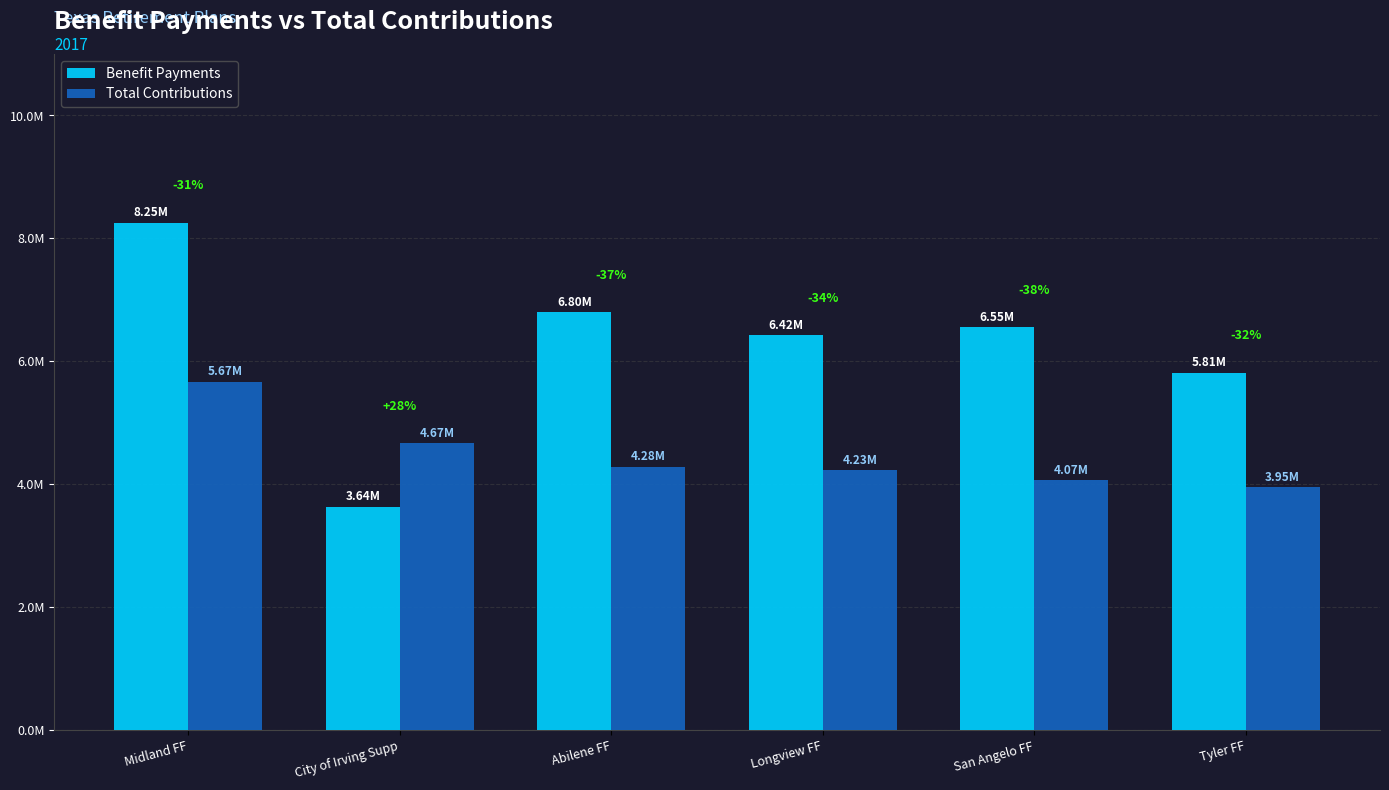

Is the value of Total Contributions at San Angelo FF greater than the value of Benefit Payments at City of Irving Supp?

Yes